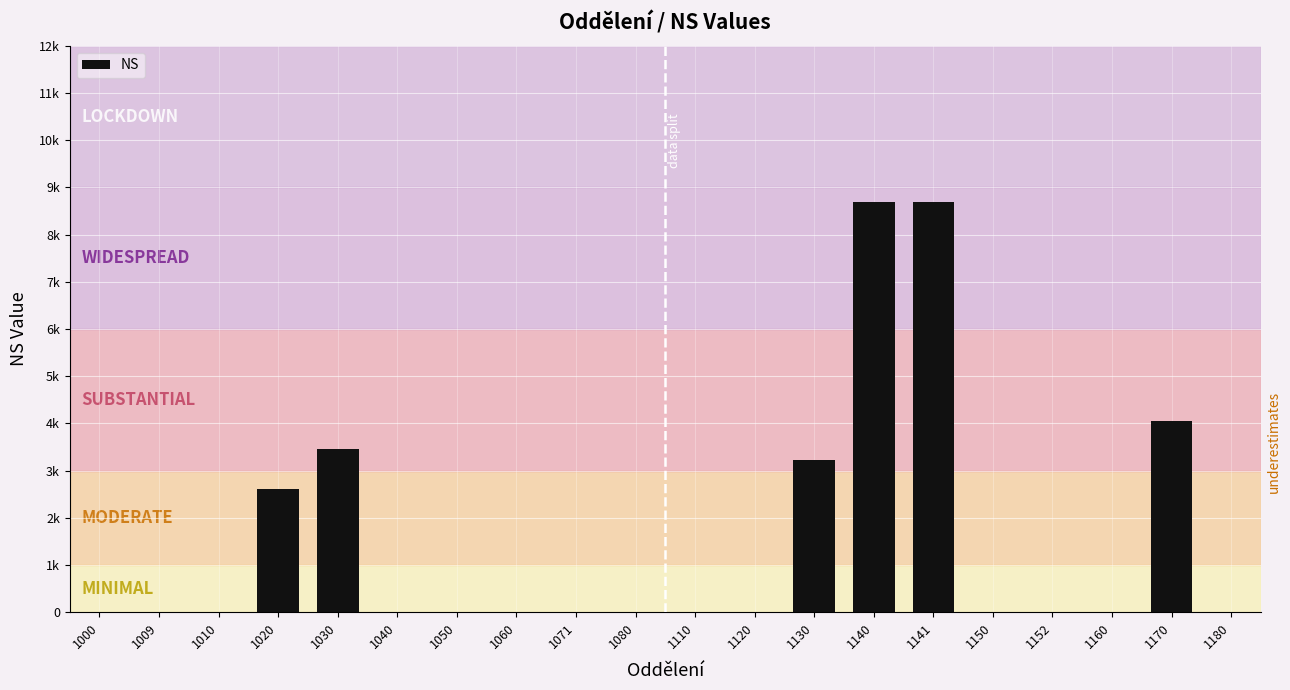

Reading right to left, extract all data points from this chart.

1180=0	1170=4041	1160=0	1152=0	1150=0	1141=8696	1140=8696	1130=3231	1120=0	1110=0	1080=0	1071=0	1060=0	1050=0	1040=0	1030=3451	1020=2601	1010=0	1009=0	1000=0